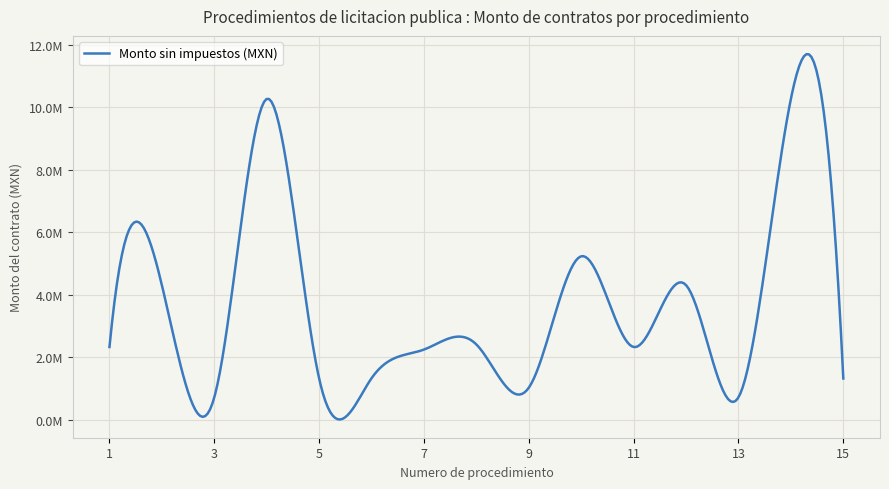

What is the sum of all values?

50173515.4